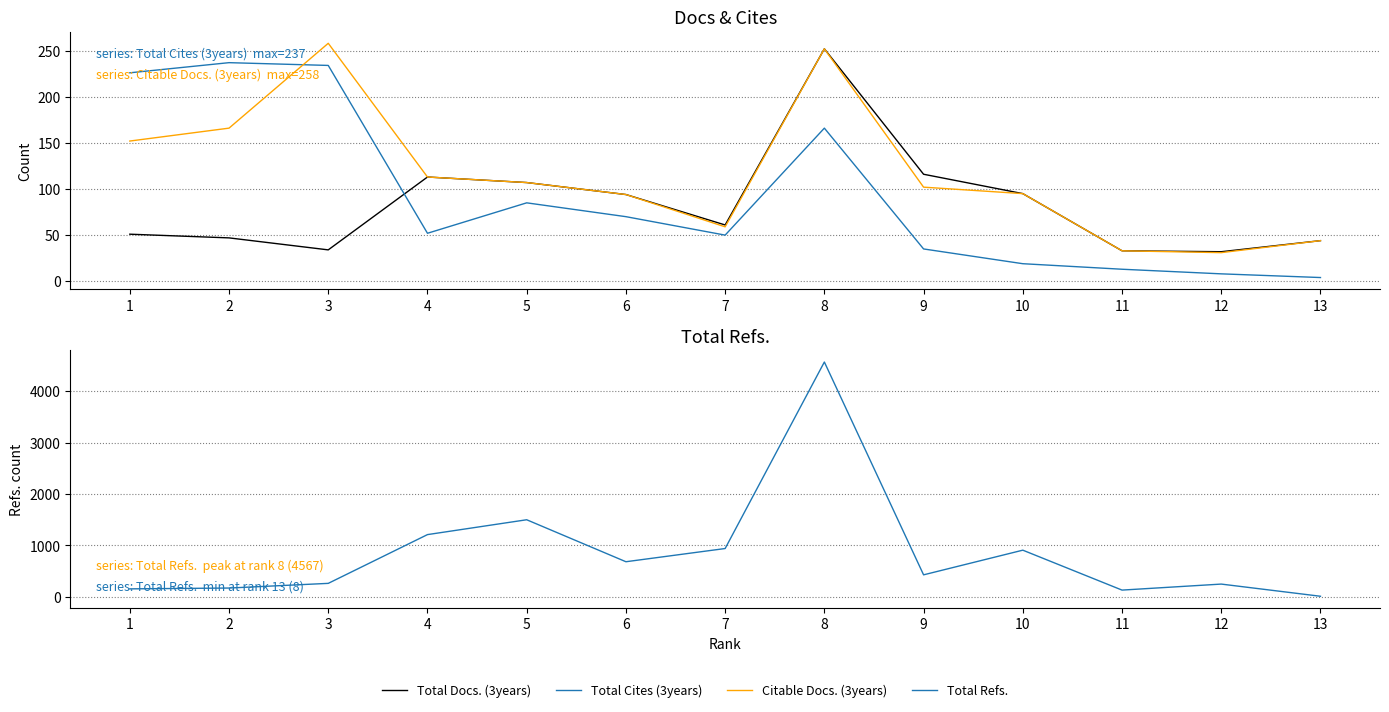

Reading left to right, what are all the values shown in this chart?

Total Docs. (3years): 1=51	2=47	3=34	4=113	5=107	6=94	7=61	8=252	9=116	10=95	11=33	12=32	13=44
Total Cites (3years): 1=226	2=237	3=234	4=52	5=85	6=70	7=50	8=166	9=35	10=19	11=13	12=8	13=4
Citable Docs. (3years): 1=152	2=166	3=258	4=113	5=107	6=94	7=59	8=252	9=102	10=95	11=33	12=31	13=44
Total Refs.: 1=152	2=168	3=259	4=1208	5=1497	6=680	7=937	8=4567	9=425	10=905	11=128	12=245	13=8